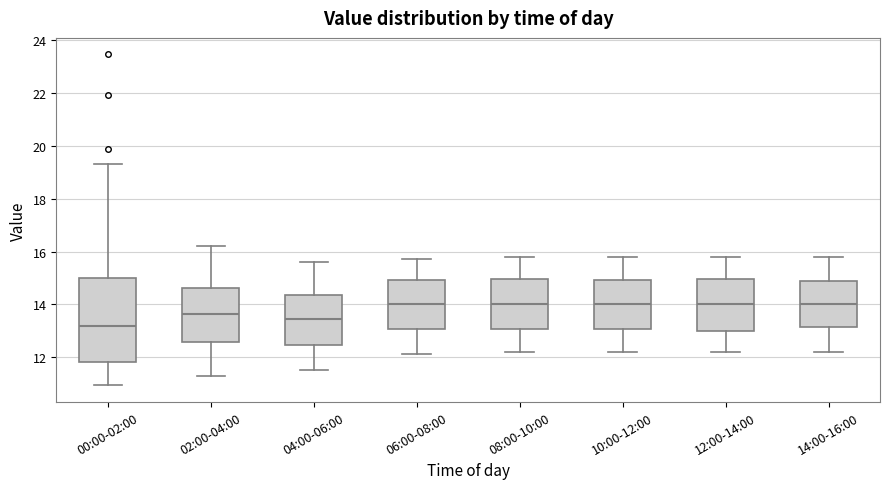

Which box is the tallest, from its lower edge to its upper edge?

00:00-02:00